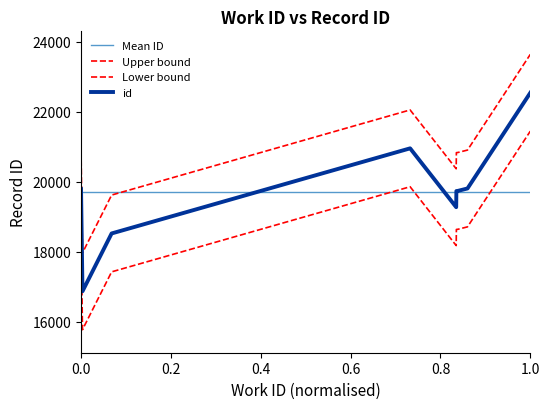

The value at 5175 is 19788. True or false?

True